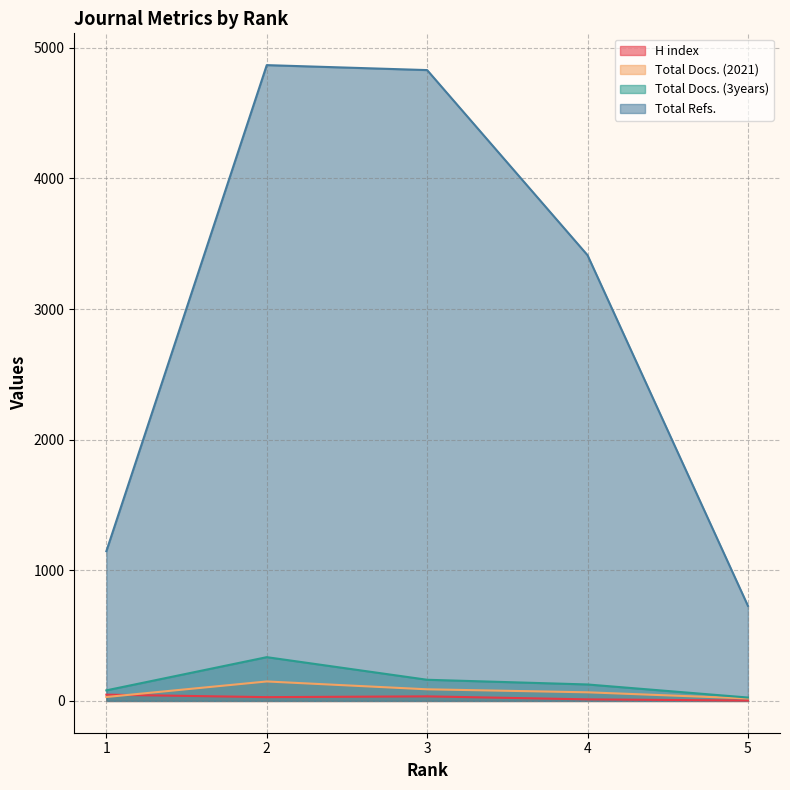

Reading left to right, extract all data points from this chart.

H index: 48	29	35	12	3
Total Docs. (2021): 30	149	89	66	19
Total Docs. (3years): 81	335	162	126	26
Total Refs.: 1146	4867	4829	3412	728